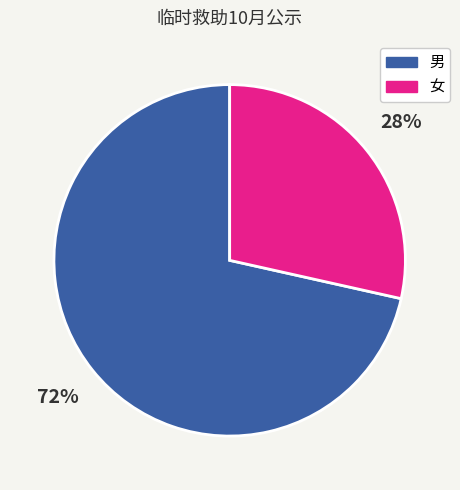

How many segments does this pie chart have?

2